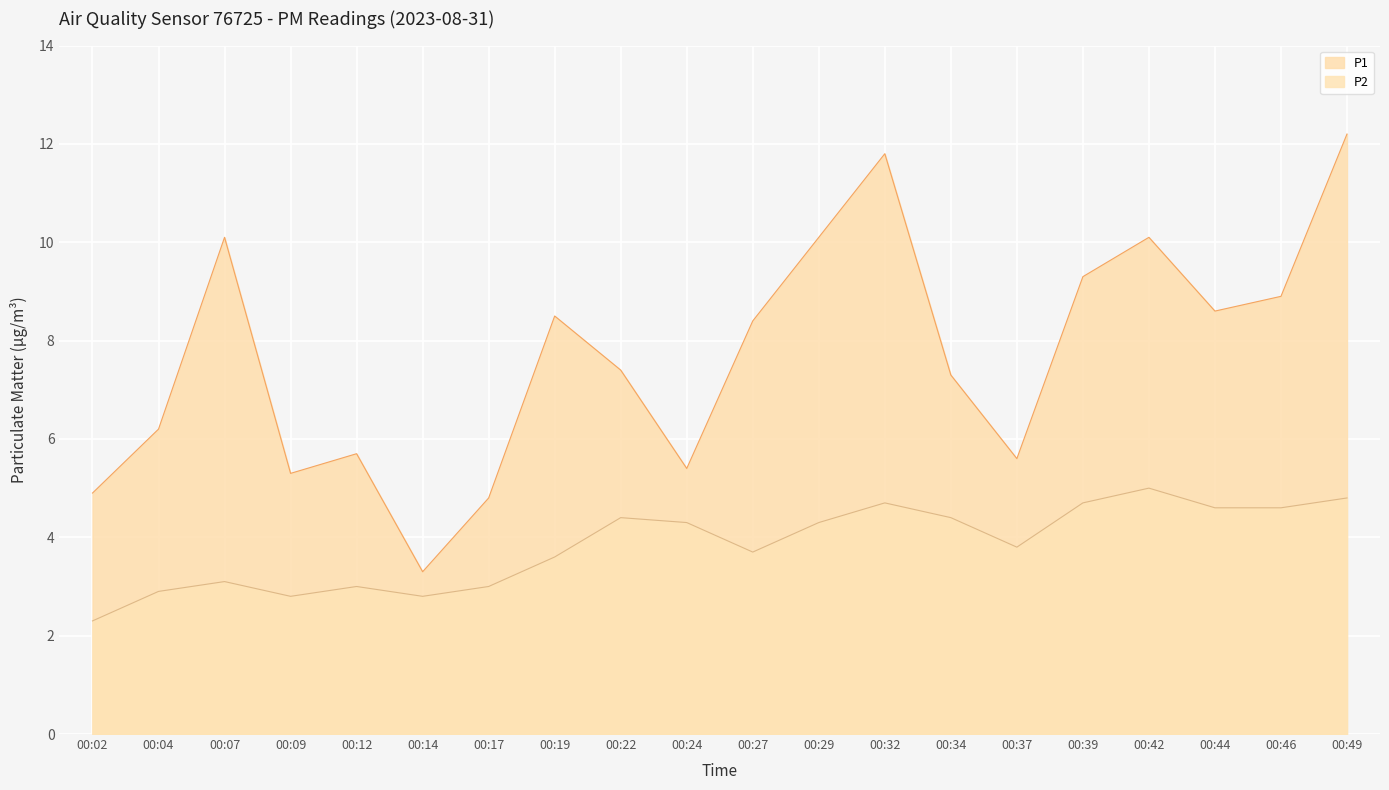

Where is the first local minimum for P2?

00:09